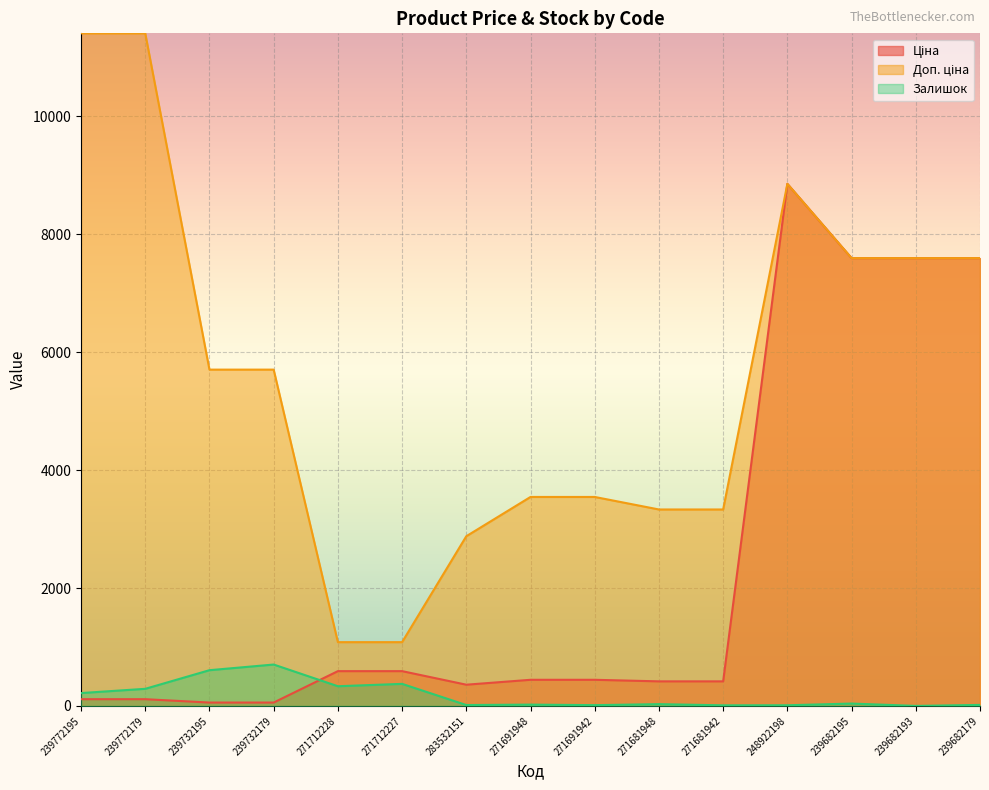

How many values in the Доп. ціна series are below 5705?

7